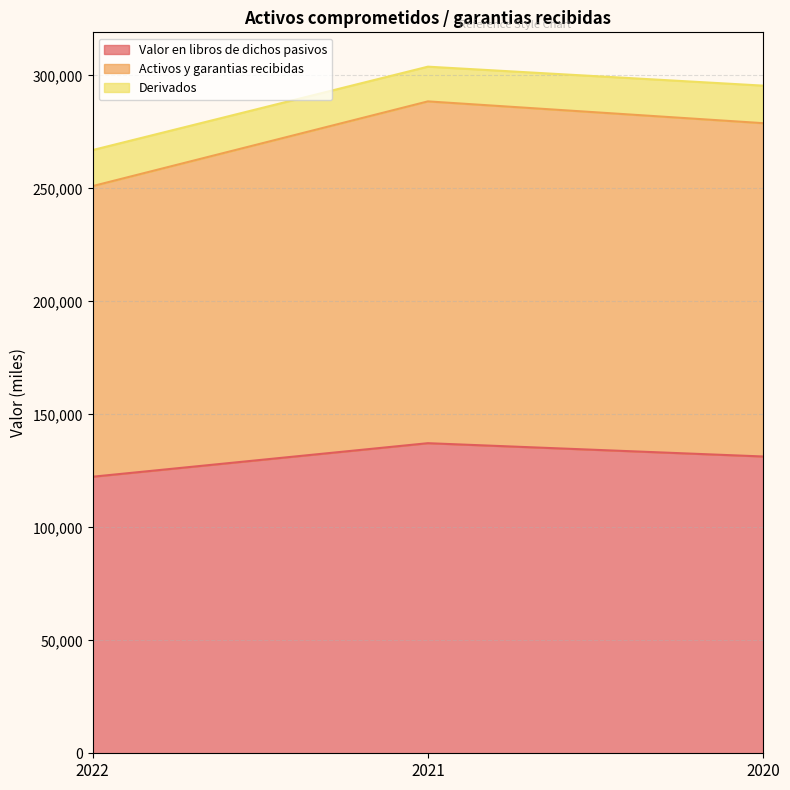

Does the chart have visible grid lines?

Yes